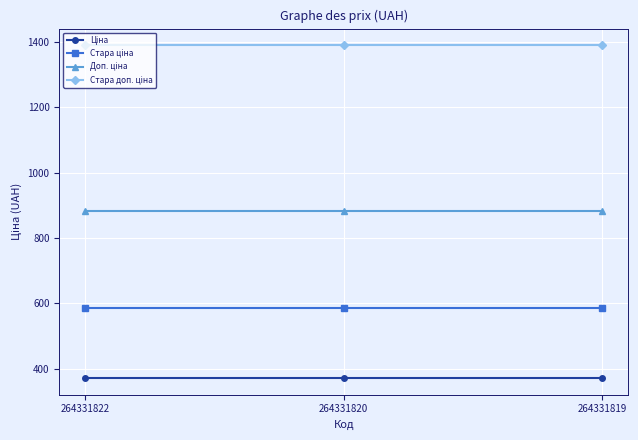

What is the greatest value displayed?

1389.5